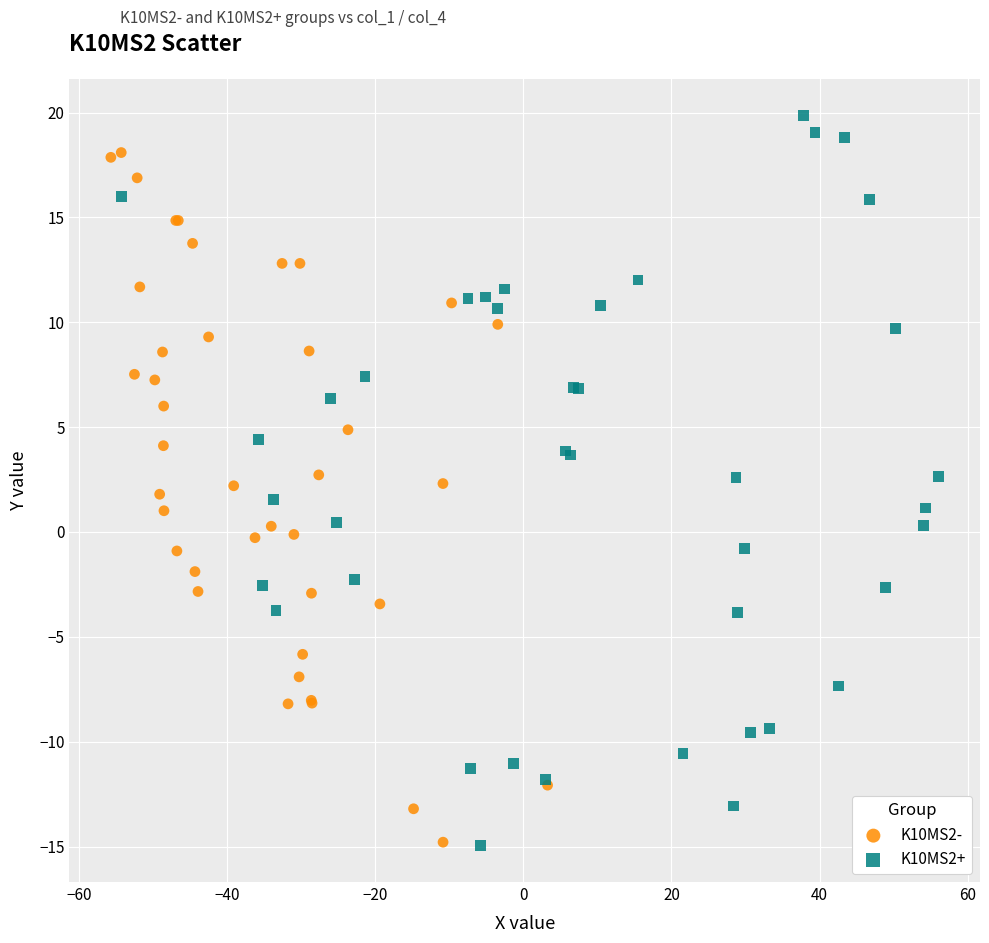

Which series has the widest spread of Y values?

K10MS2+